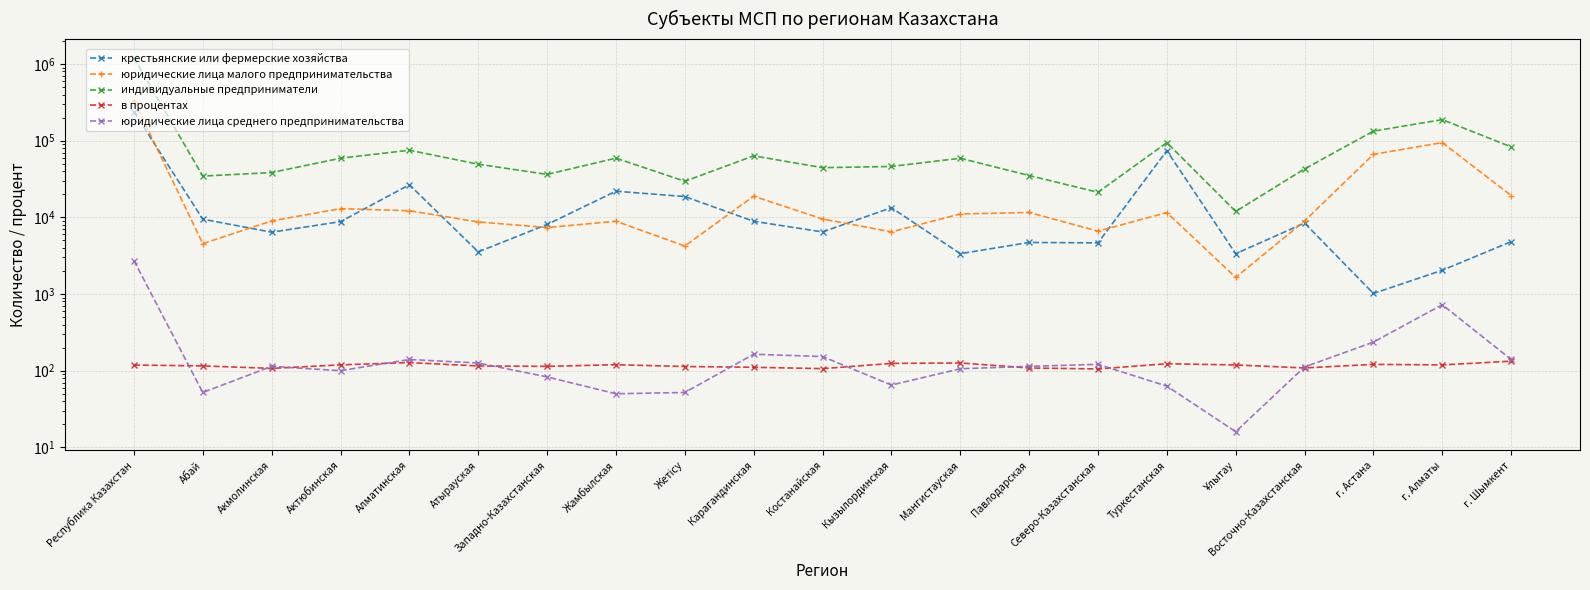

True or false: юридические лица малого предпринимательства and индивидуальные предприниматели cross at least once.

False